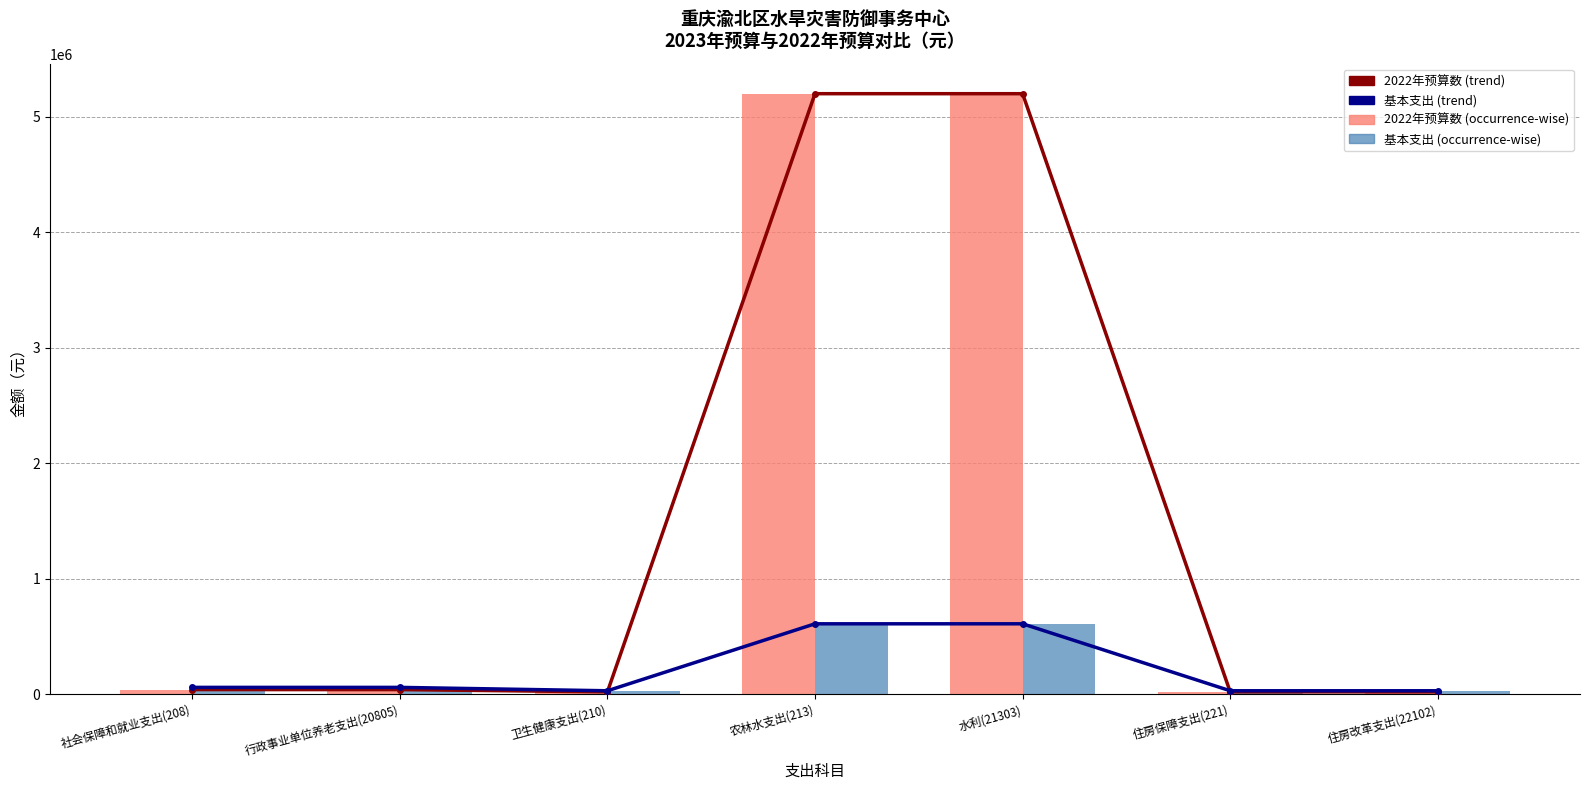

Which category has the lowest value across all series?

卫生健康支出(210)